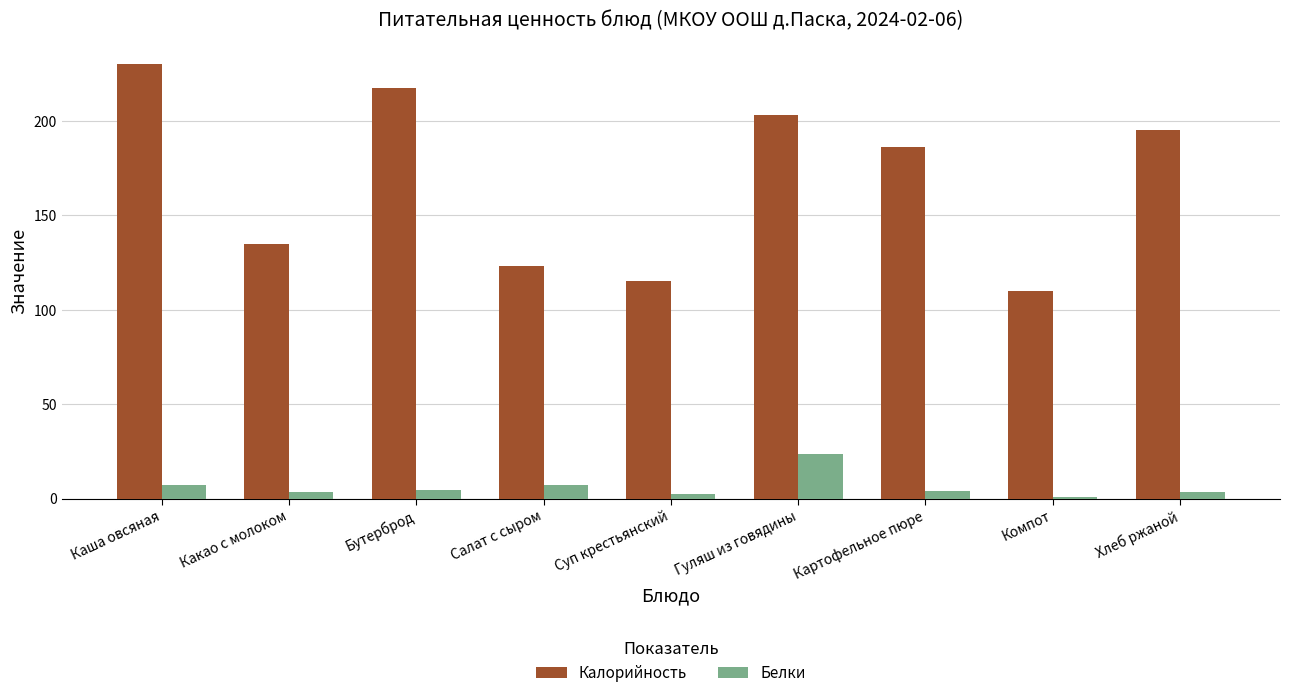

What are all the series names shown in the legend?

Калорийность, Белки